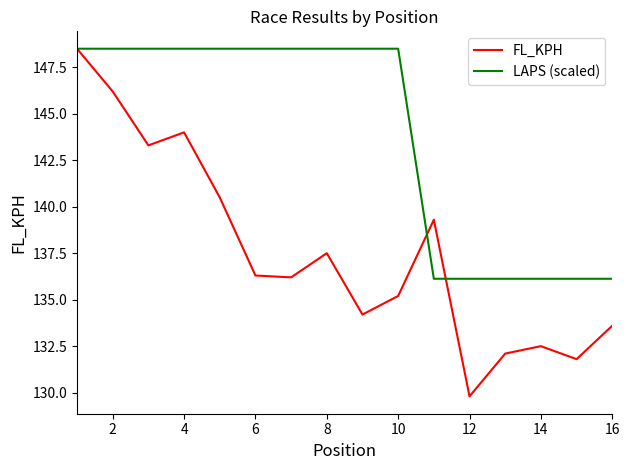

Which series has the largest total across all categories?

LAPS (scaled)